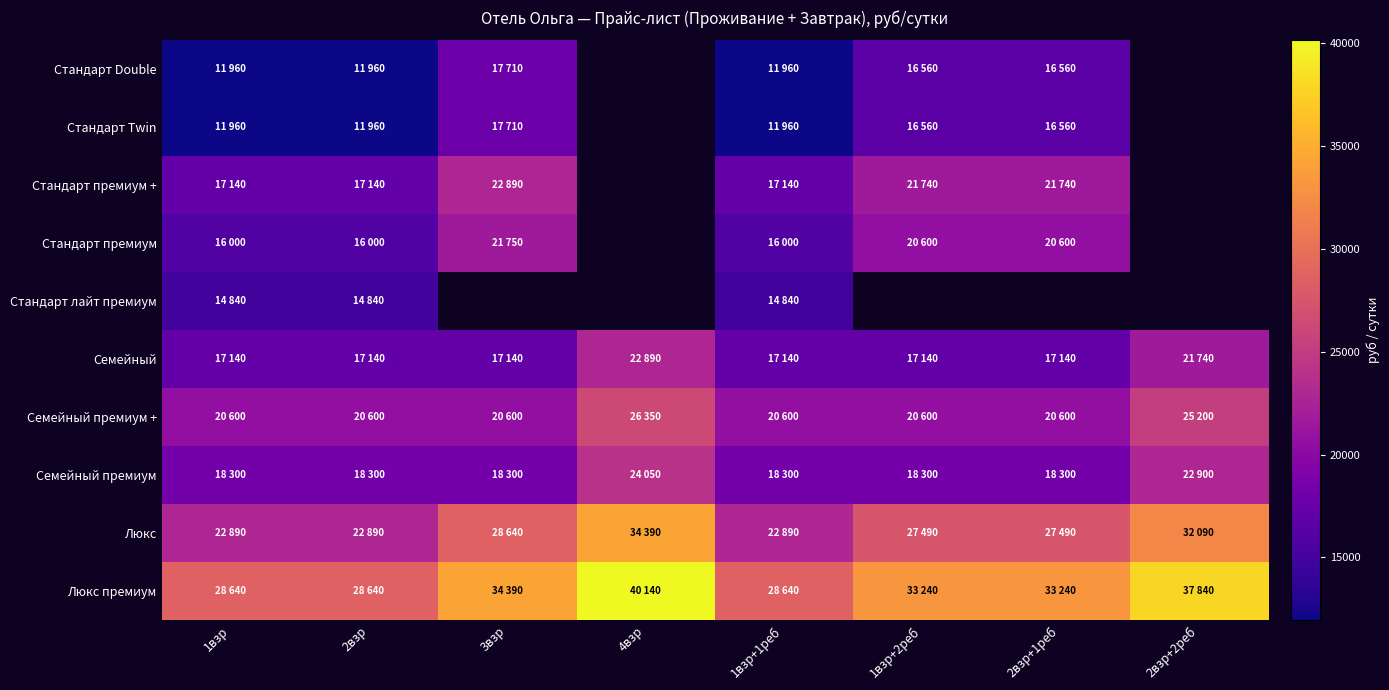

What is the minimum value shown in the chart?

11960.0